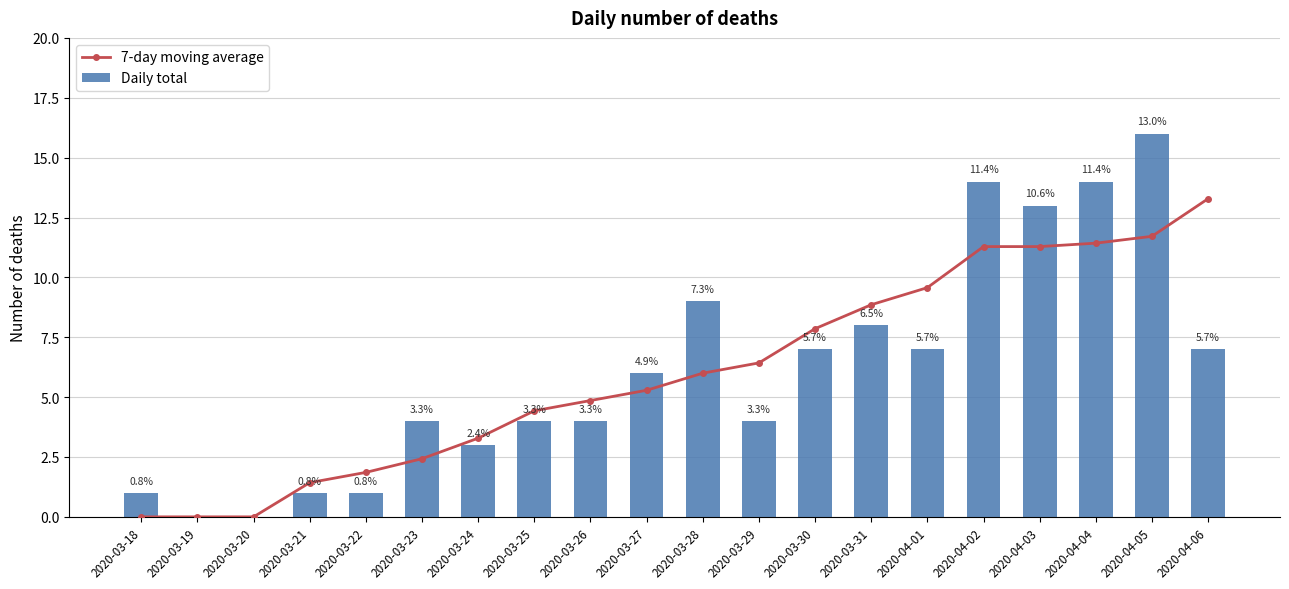

Reading left to right, what are all the values shown in this chart?

7-day moving average: 2020-03-18=0.0	2020-03-19=0.0	2020-03-20=0.0	2020-03-21=1.4	2020-03-22=1.9	2020-03-23=2.4	2020-03-24=3.3	2020-03-25=4.4	2020-03-26=4.9	2020-03-27=5.3	2020-03-28=6.0	2020-03-29=6.4	2020-03-30=7.9	2020-03-31=8.9	2020-04-01=9.6	2020-04-02=11.3	2020-04-03=11.3	2020-04-04=11.4	2020-04-05=11.7	2020-04-06=13.3
Daily total: 2020-03-18=1.0	2020-03-19=0.0	2020-03-20=0.0	2020-03-21=1.0	2020-03-22=1.0	2020-03-23=4.0	2020-03-24=3.0	2020-03-25=4.0	2020-03-26=4.0	2020-03-27=6.0	2020-03-28=9.0	2020-03-29=4.0	2020-03-30=7.0	2020-03-31=8.0	2020-04-01=7.0	2020-04-02=14.0	2020-04-03=13.0	2020-04-04=14.0	2020-04-05=16.0	2020-04-06=7.0